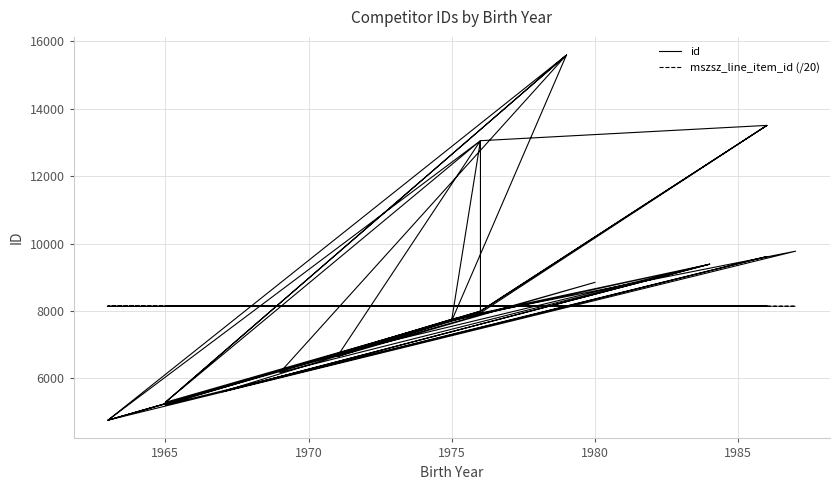

Read the mszsz_line_item_id (/20) value at 1965.

8138.6